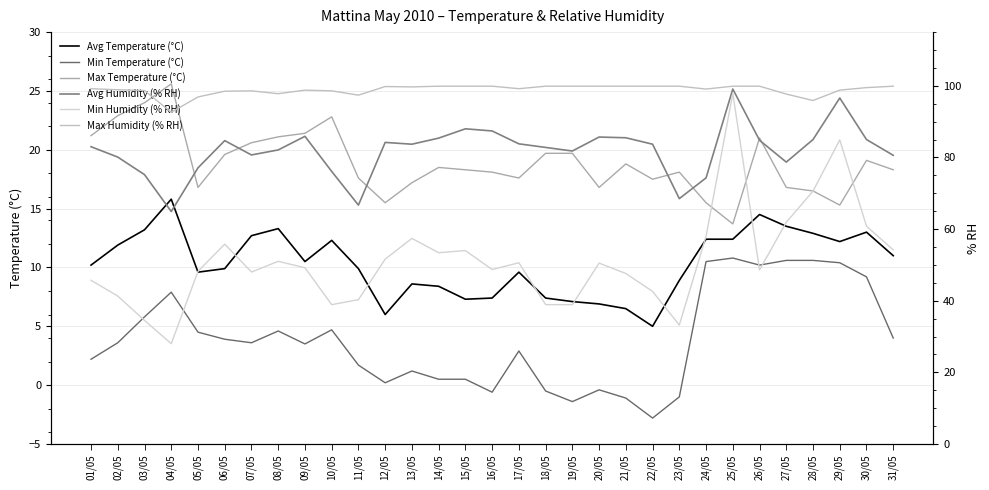

The value of Avg Temperature (°C) at 15/05 is 12.1. True or false?

False